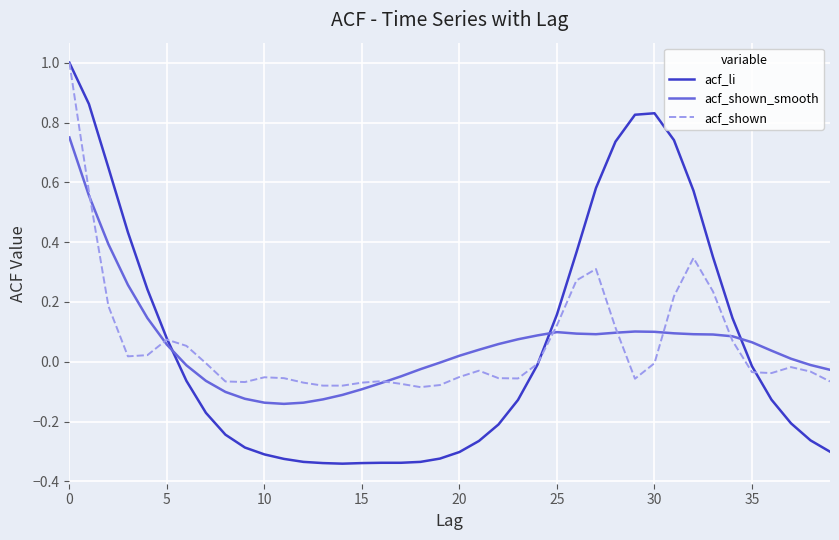

What is the maximum value for acf_shown?

1.0